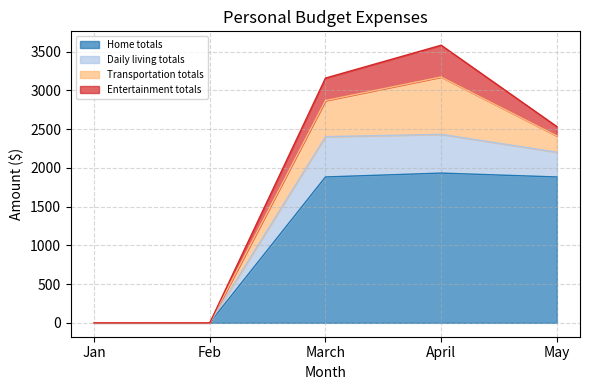

What are all the series names shown in the legend?

Home totals, Daily living totals, Transportation totals, Entertainment totals